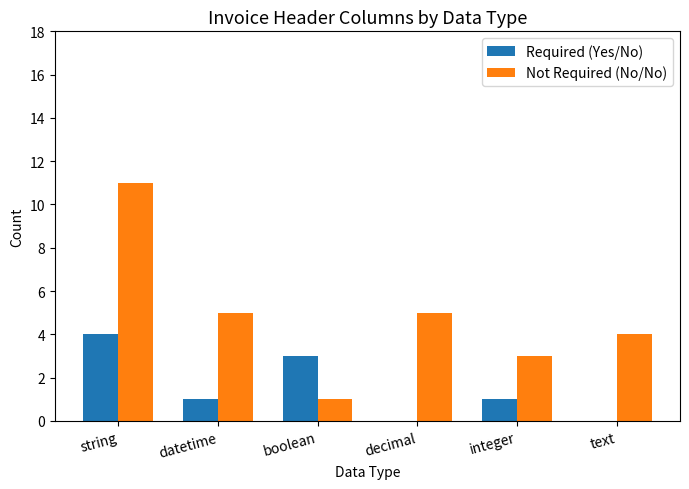

Is it true that Not Required (No/No) equals 3 at integer?

True